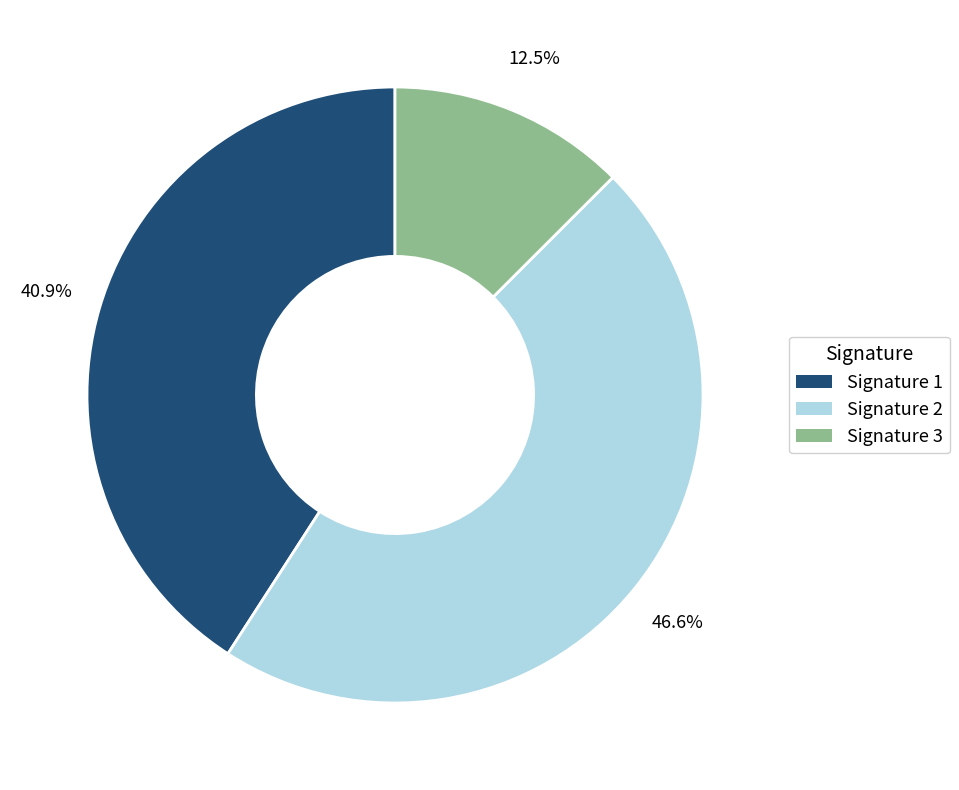

Rank the categories by value from highest to lowest.

Signature 2, Signature 1, Signature 3